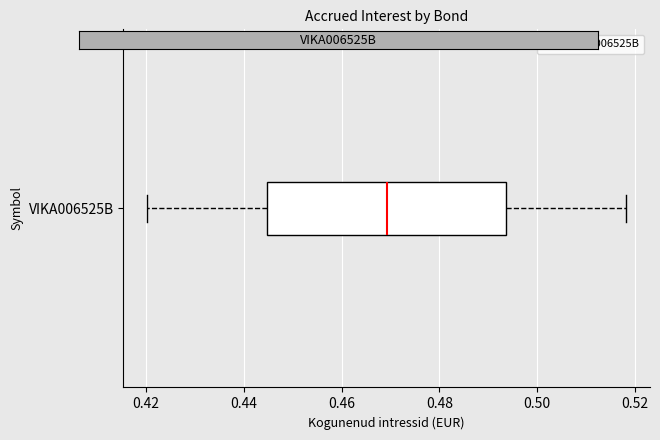

Transcribe this box plot: give where the median line is, the range the box spans, and where the two whiskers end, as read against the x-axis. The values are not printed on the chart, so give them approximately, as read against the axis.

median 0.470, box 0.444 to 0.494, whiskers 0.420 to 0.518